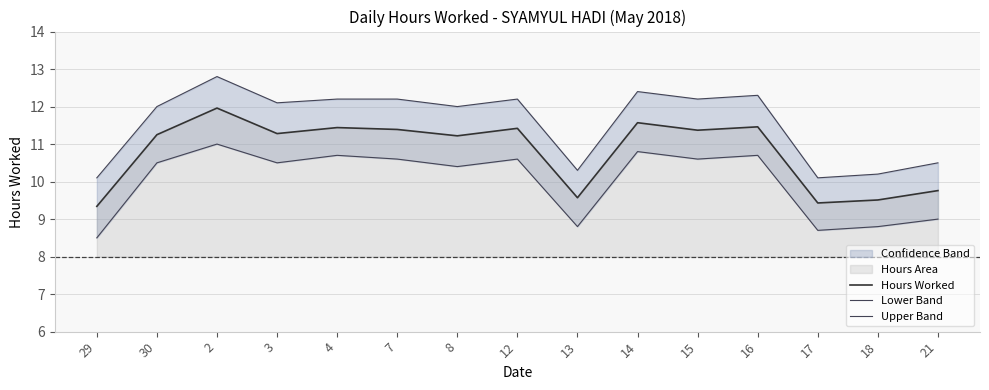

What is the sum of all Lower Band values?

150.2